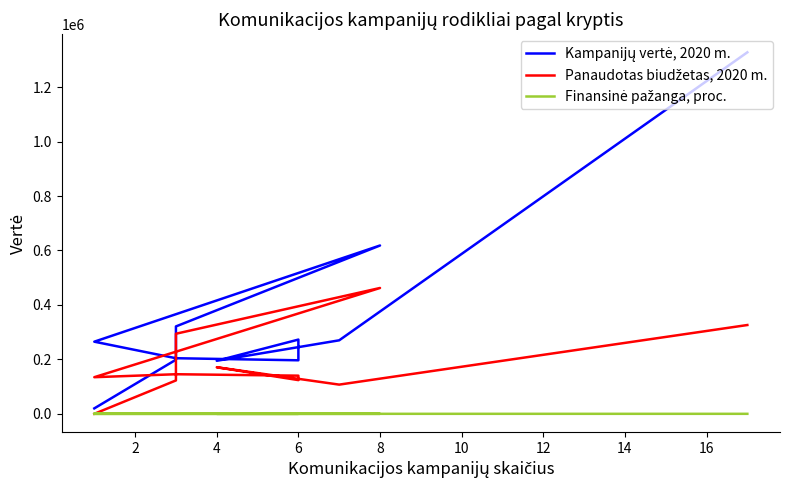

Is this an area chart (filled region under the line)?

No